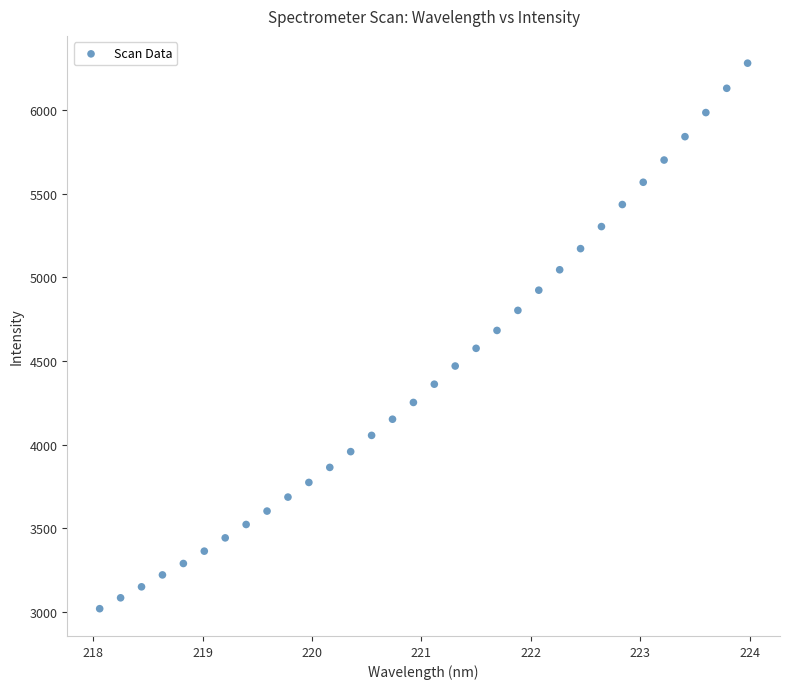

What is the range of X values (max minus min)?

5.9